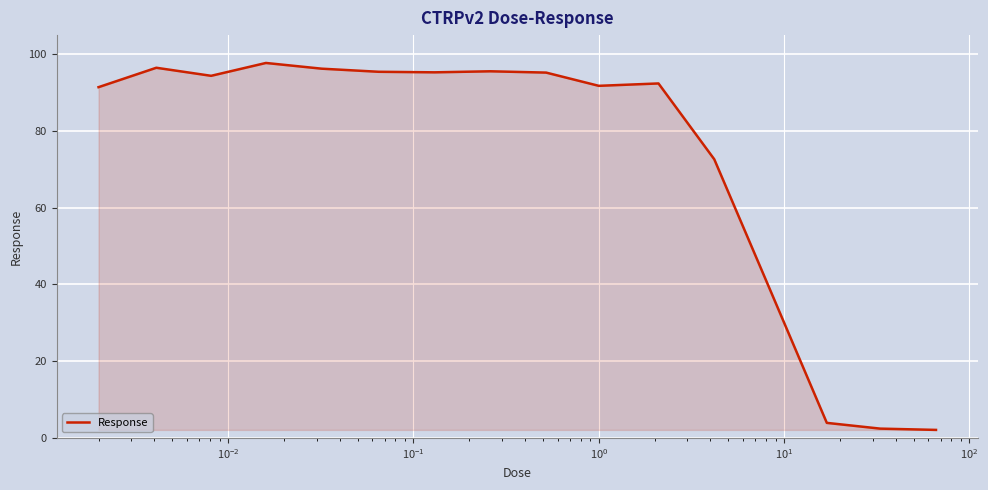

How many series are shown in this chart?

1